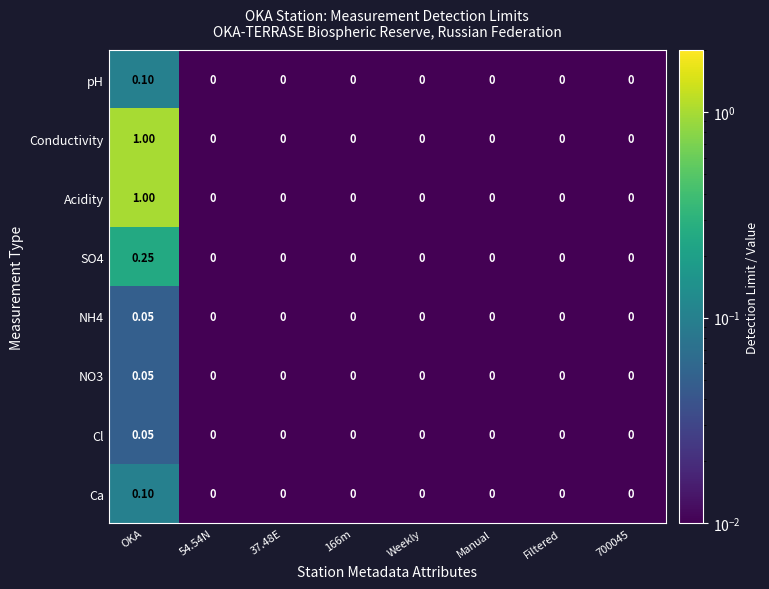

At which category is the sum across all series the highest?

OKA